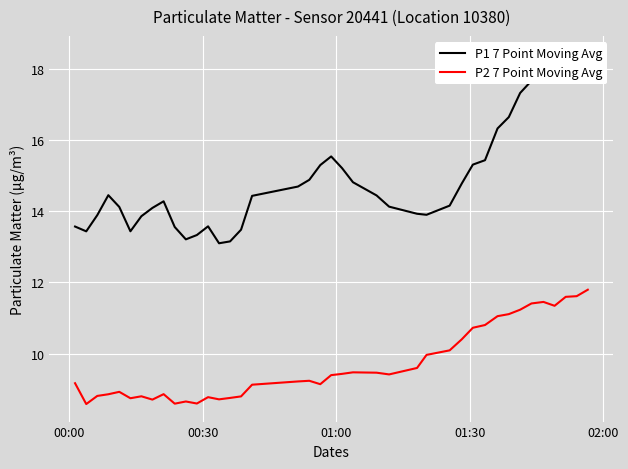

Which series has the largest total across all categories?

P1 7 Point Moving Avg